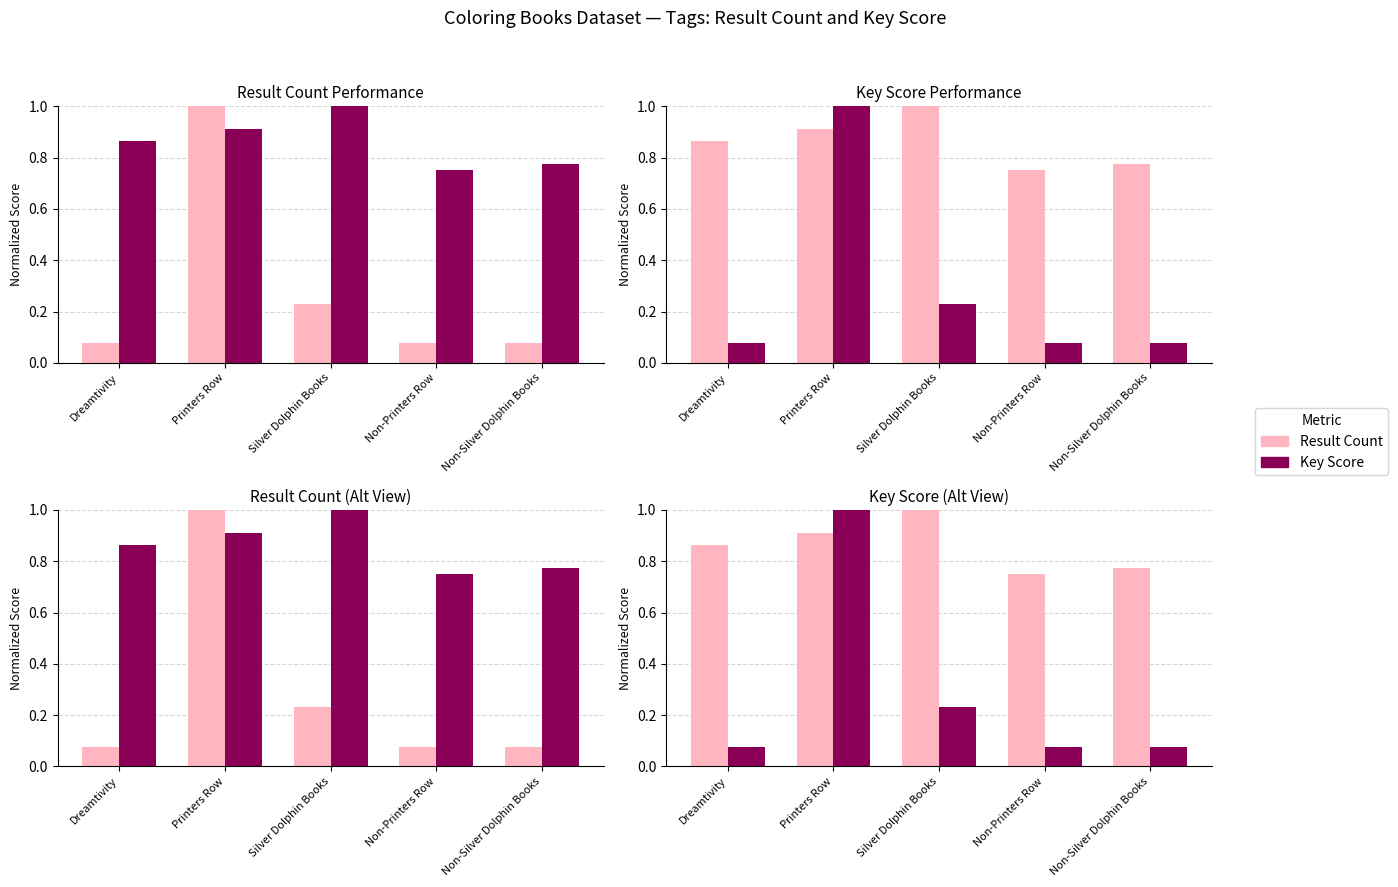

The value of Key Score at Silver Dolphin Books is 0.2. True or false?

True